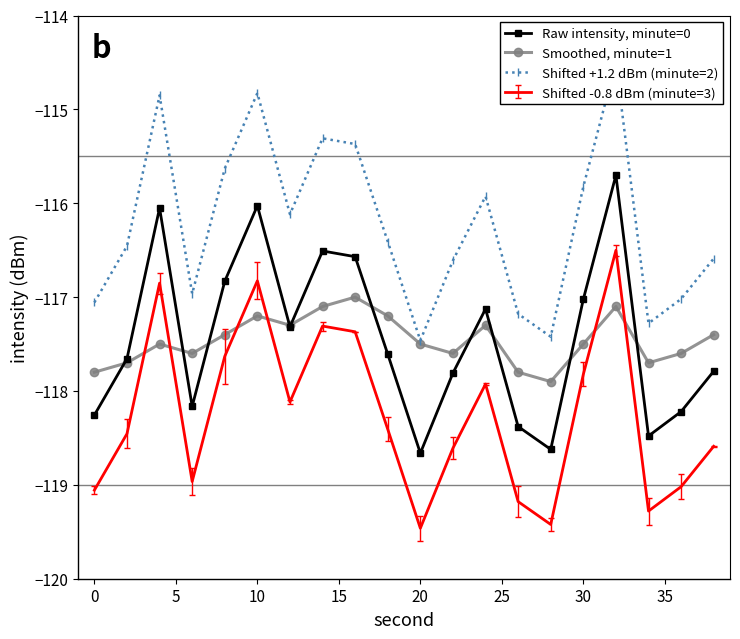

True or false: Shifted +1.2 dBm (minute=2) and Raw intensity, minute=0 intersect in this chart.

False